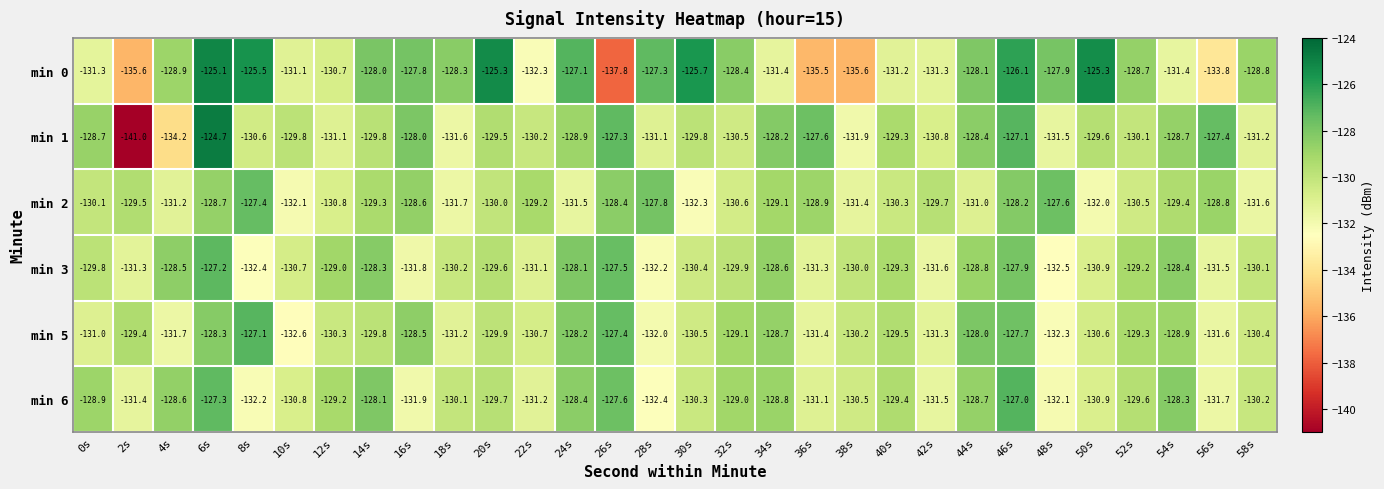

What is the difference between the highest and lowest values at 10s?

2.8